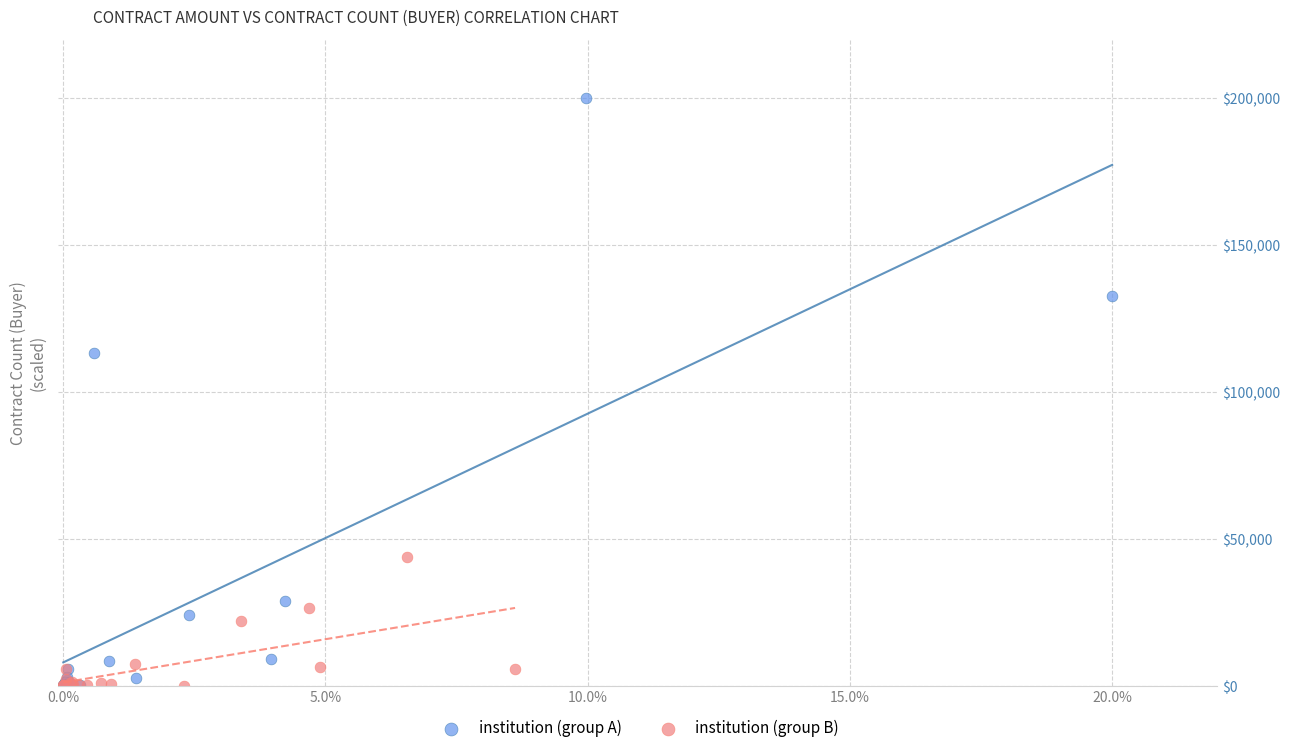

Which series reaches the maximum Y coordinate?

institution (group A)